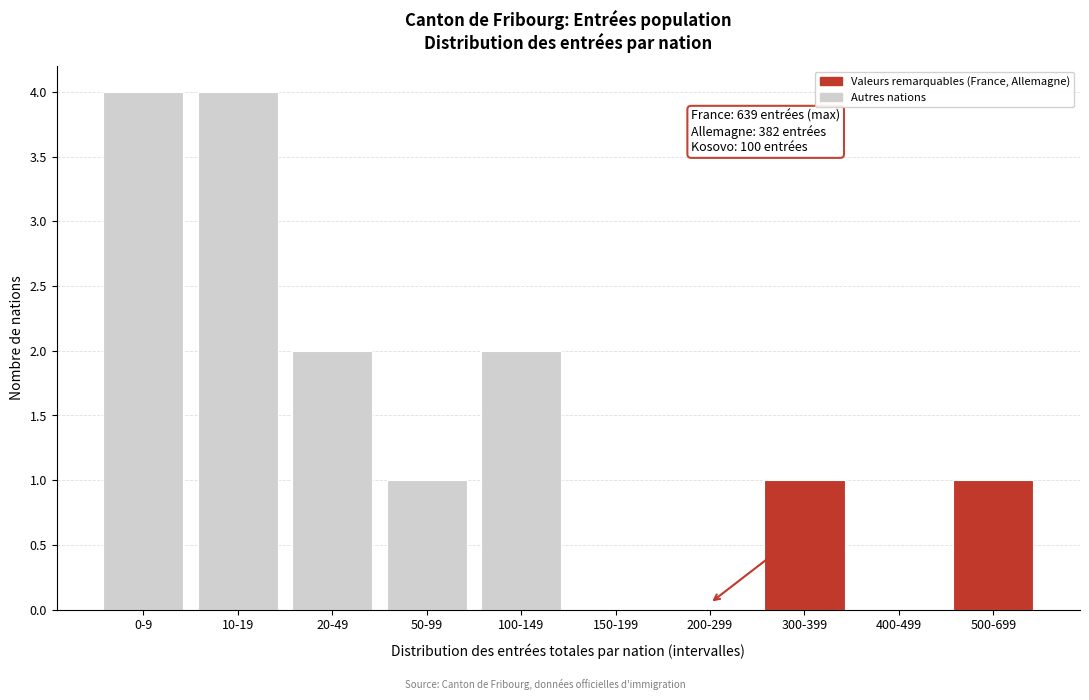

Reading left to right, what are all the values shown in this chart?

0-9=4	10-19=4	20-49=2	50-99=1	100-149=2	150-199=0	200-299=0	300-399=1	400-499=0	500-699=1